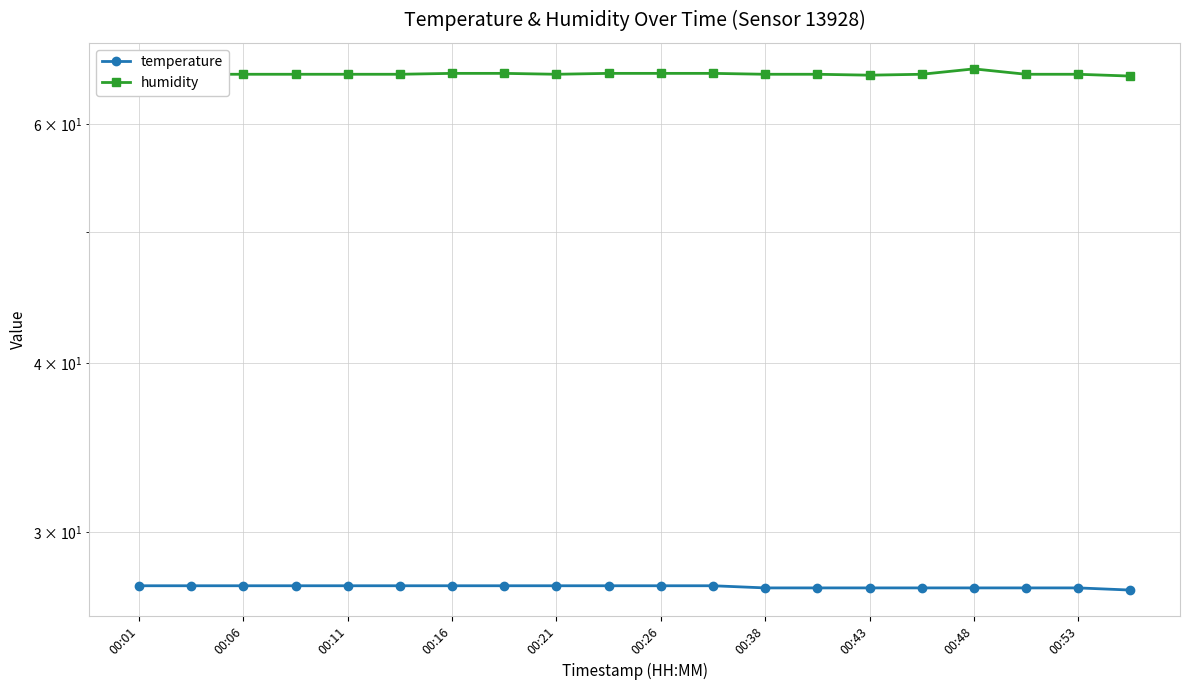

Is the value of humidity at 00:26 greater than the value of temperature at 10?

Yes